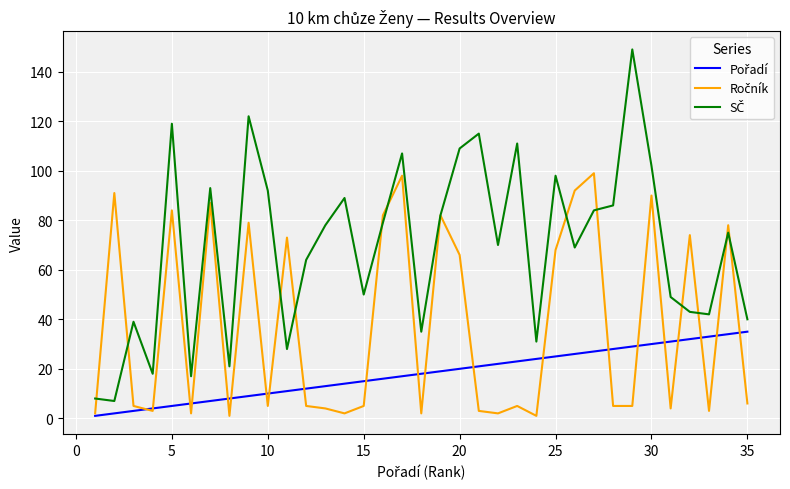

Is this an area chart (filled region under the line)?

No